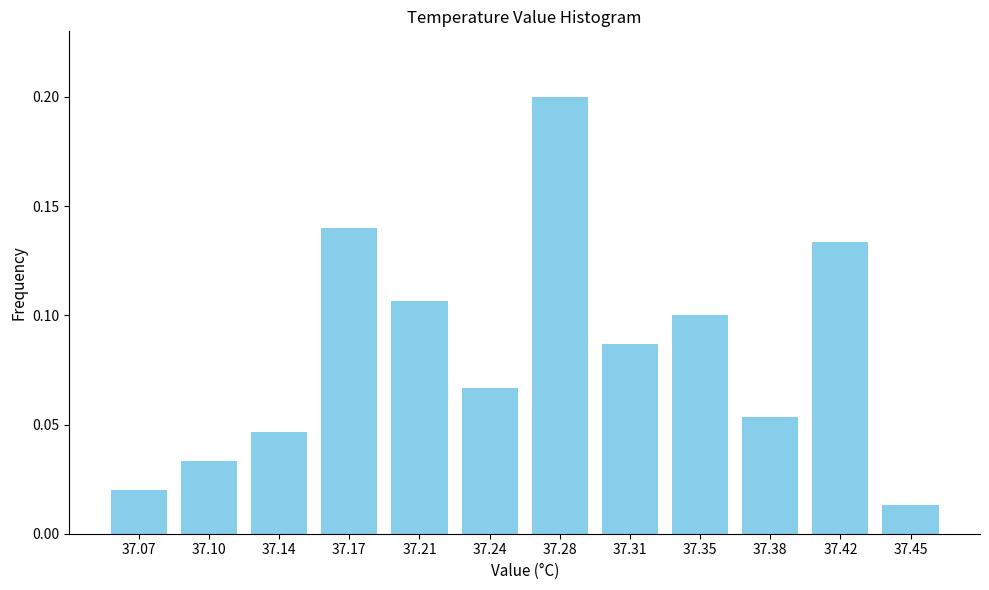

True or false: the data shows 0.0 at 37.35.

False